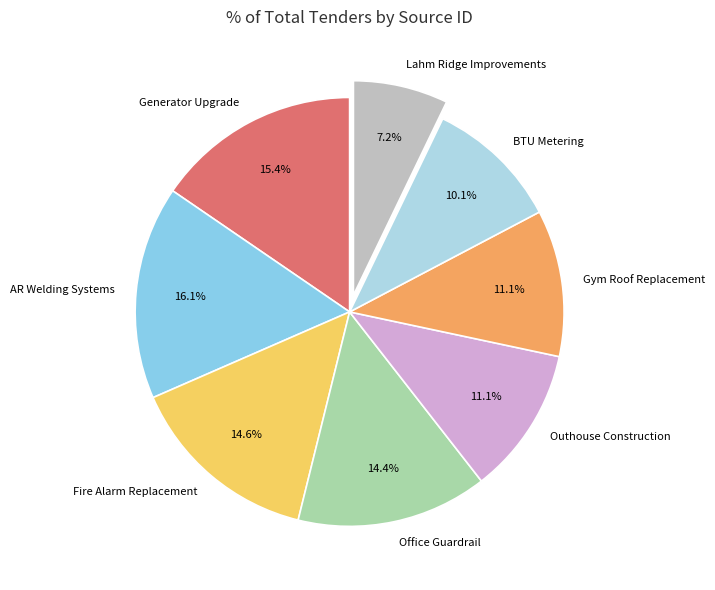

Is there a majority slice in this chart?

No